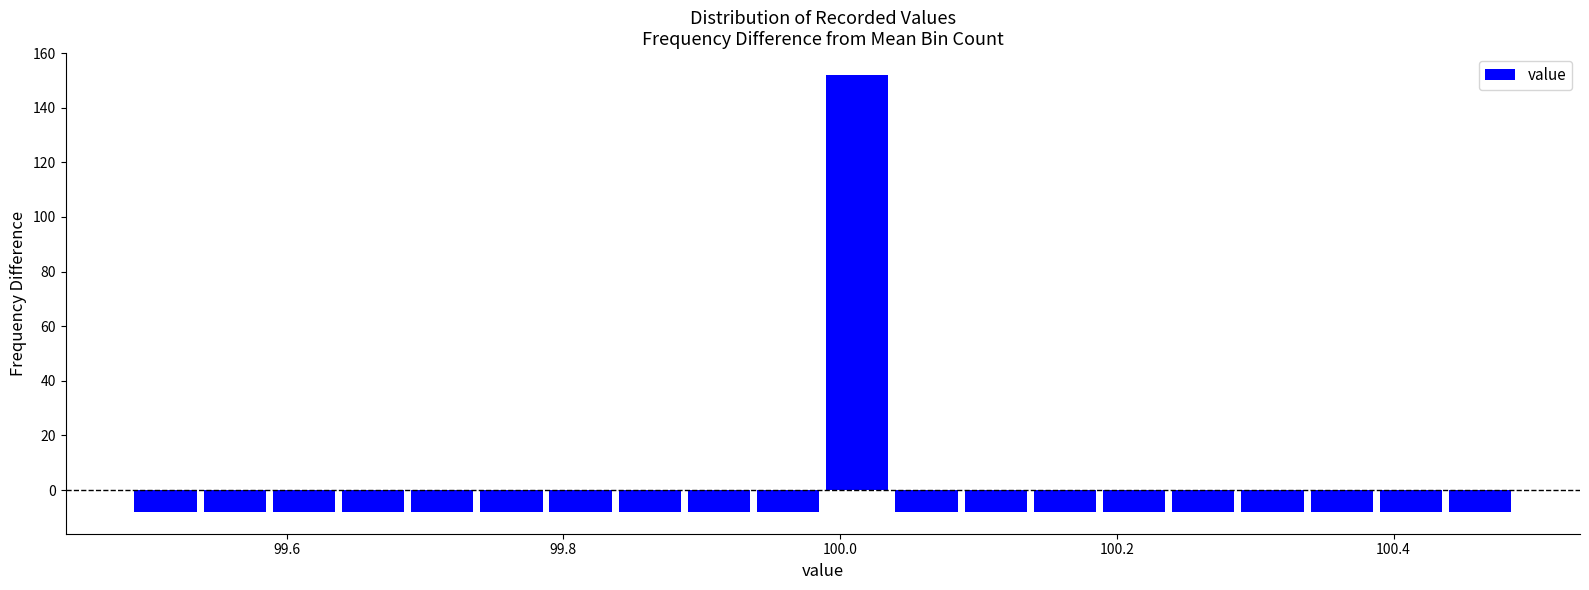

Around what value on the x-axis is the tallest bar? Give the approximate position of its centre, as read against the axis.

100.02